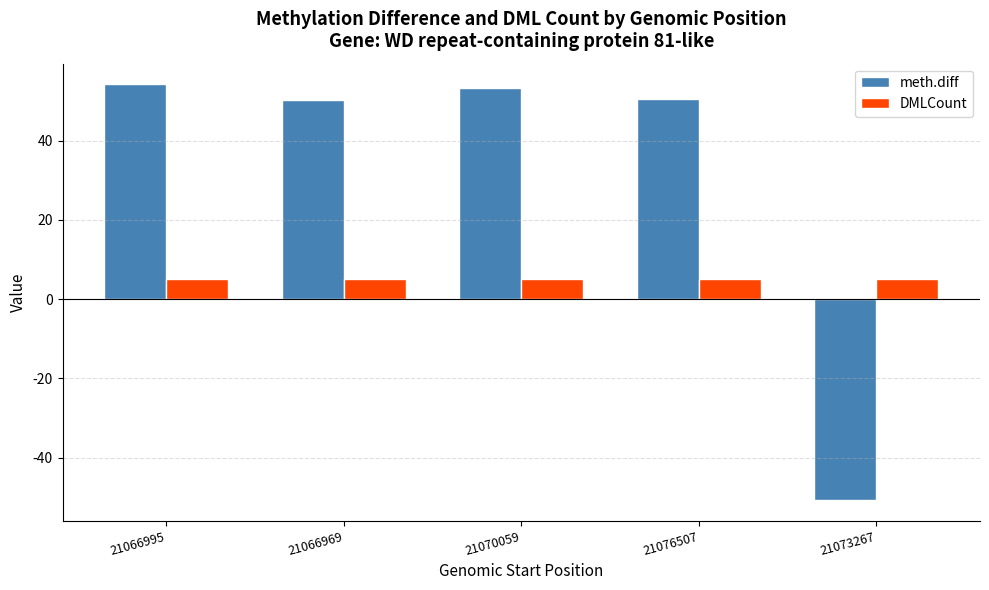

Is the value of meth.diff at 21066969 greater than the value of DMLCount at 21073267?

Yes